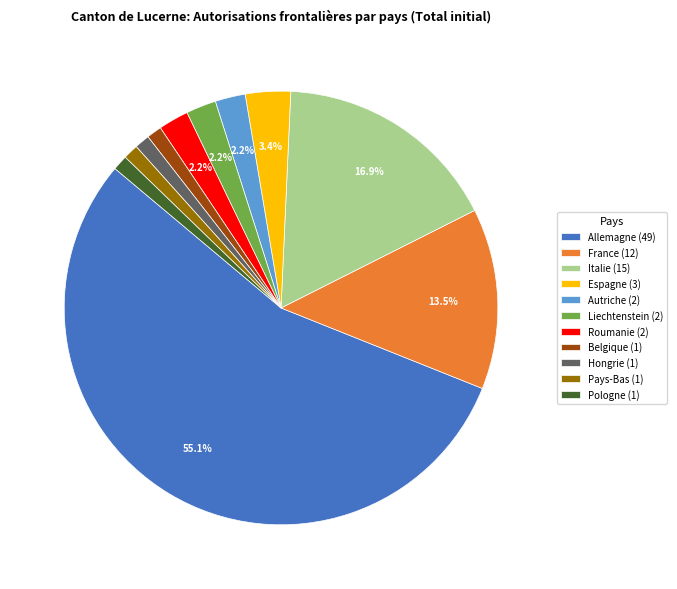

The Liechtenstein slice represents 16% of the pie. True or false?

False